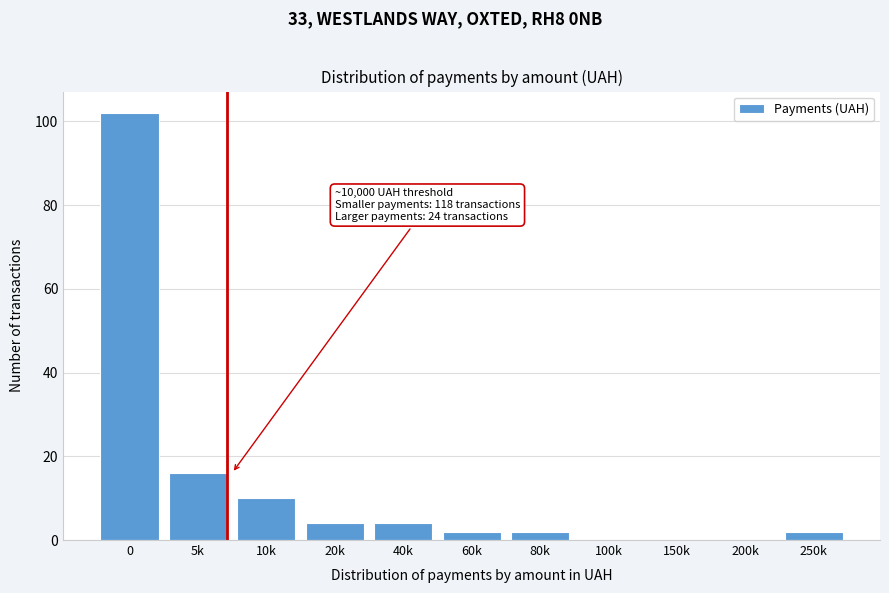

Reading right to left, transcribe all the data shown in this chart.

250k=2	200k=0	150k=0	100k=0	80k=2	60k=2	40k=4	20k=4	10k=10	5k=16	0=102